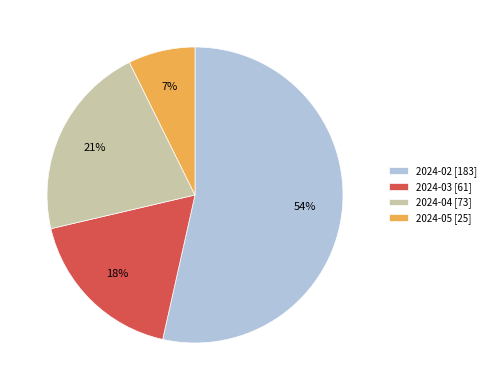

Which category has the biggest portion of the pie?

2024-02